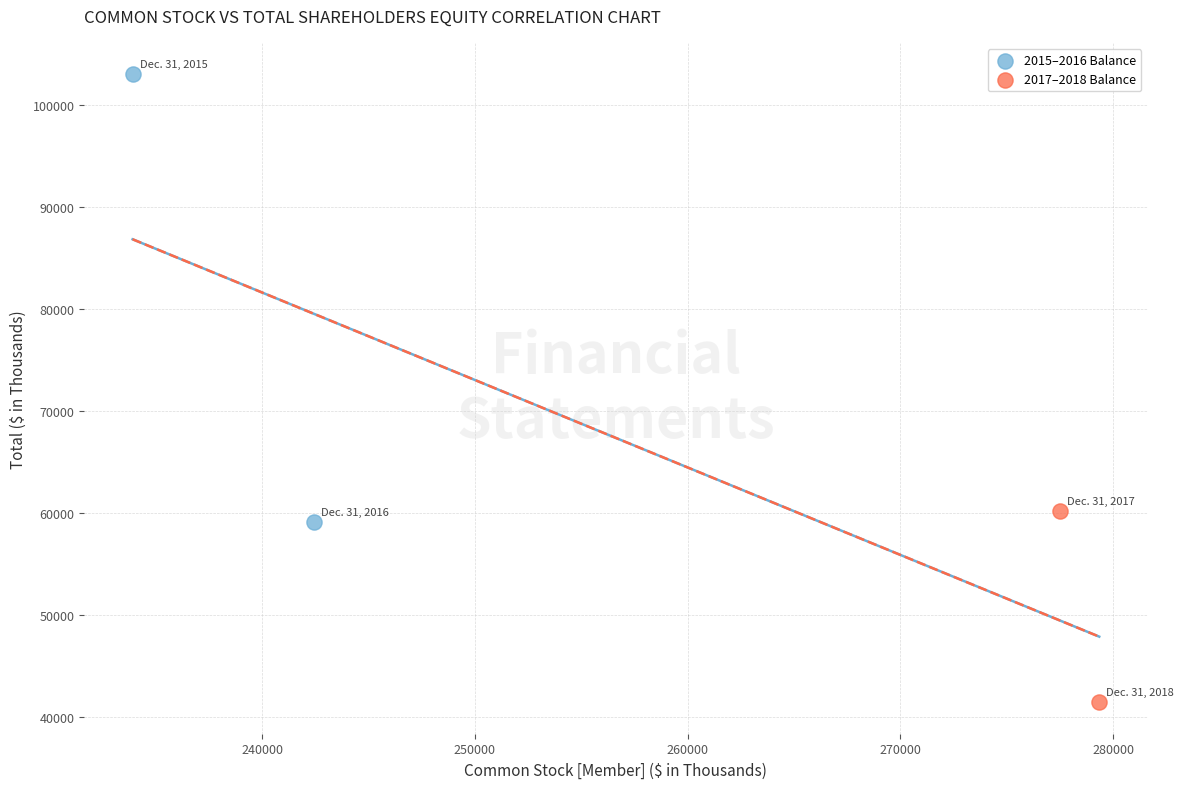

Which series reaches the minimum Y coordinate?

2017–2018 Balance